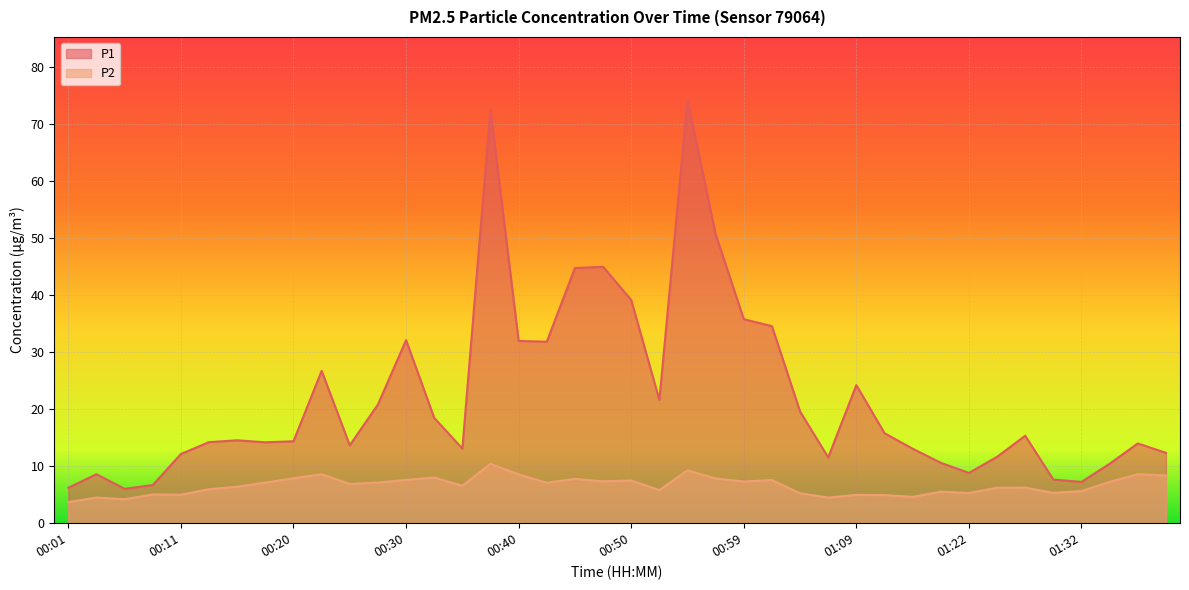

Which series has the largest total across all categories?

P1